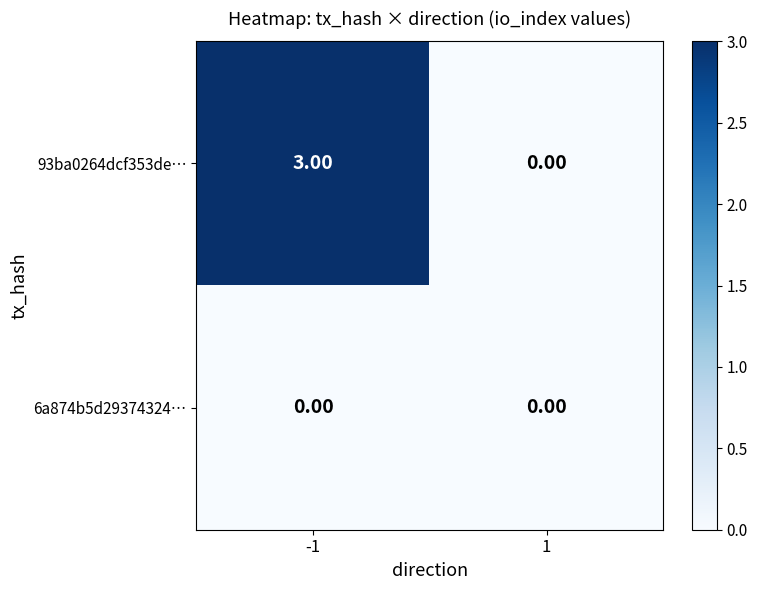

Rank the series by their average value, from highest to lowest.

93ba0264dcf353de…, 6a874b5d29374324…